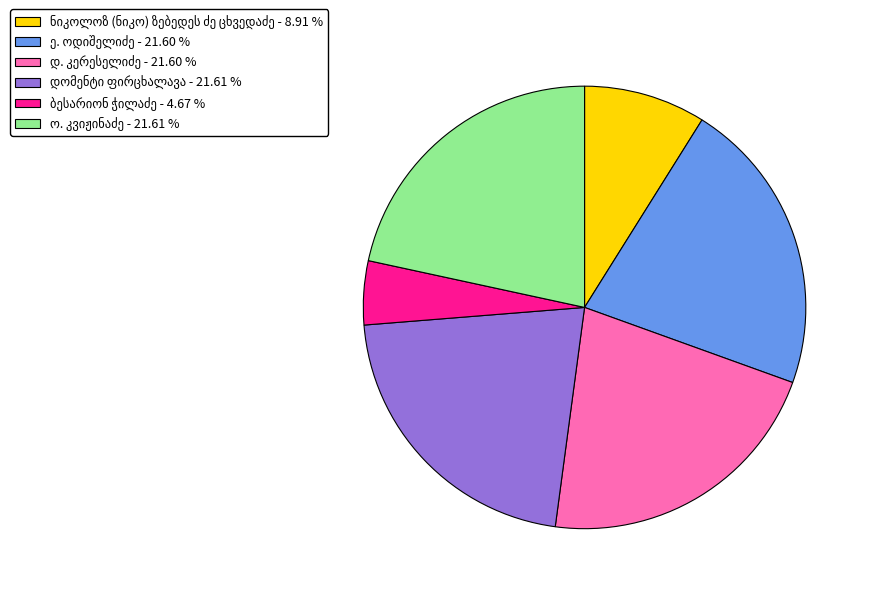

Is there a majority slice in this chart?

No